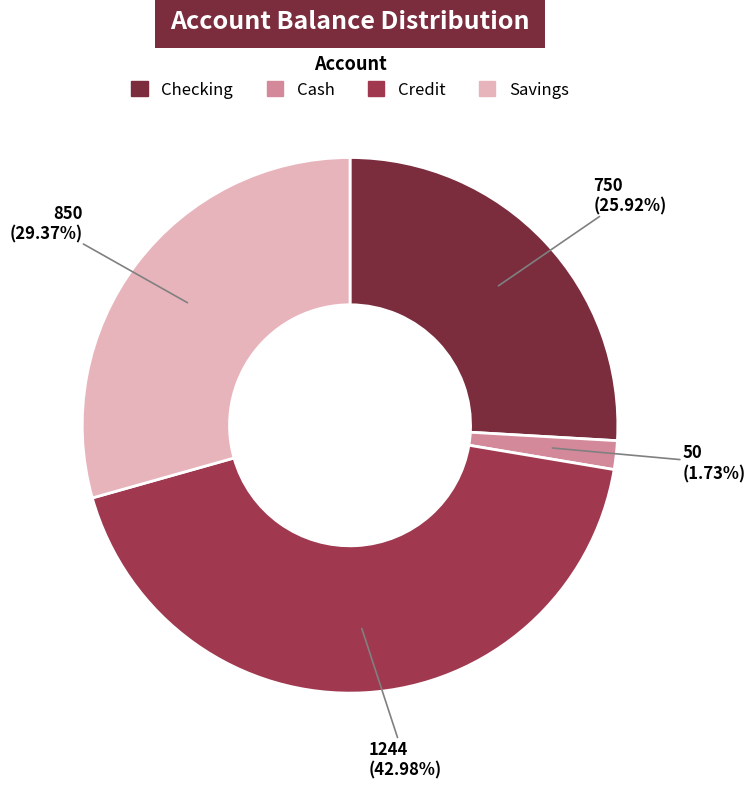

What percentage is the Credit slice, to the nearest percent?

43%